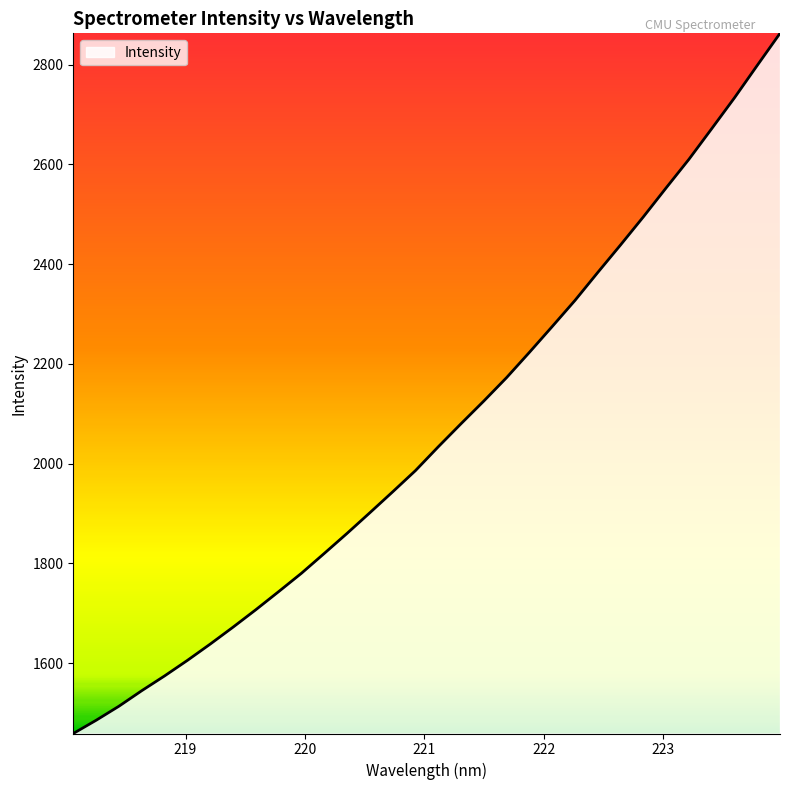

How many lines are shown in the chart?

1